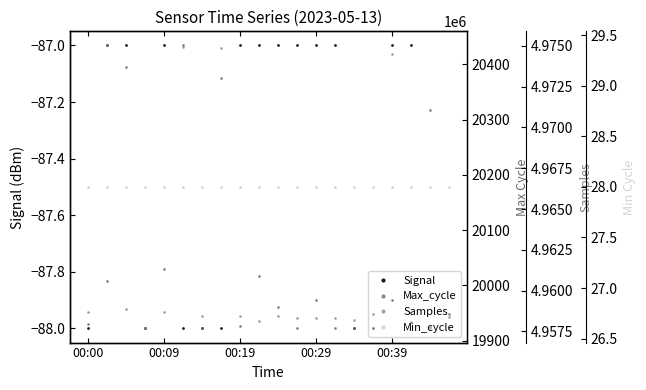

At which category is the sum across all series the highest?

5